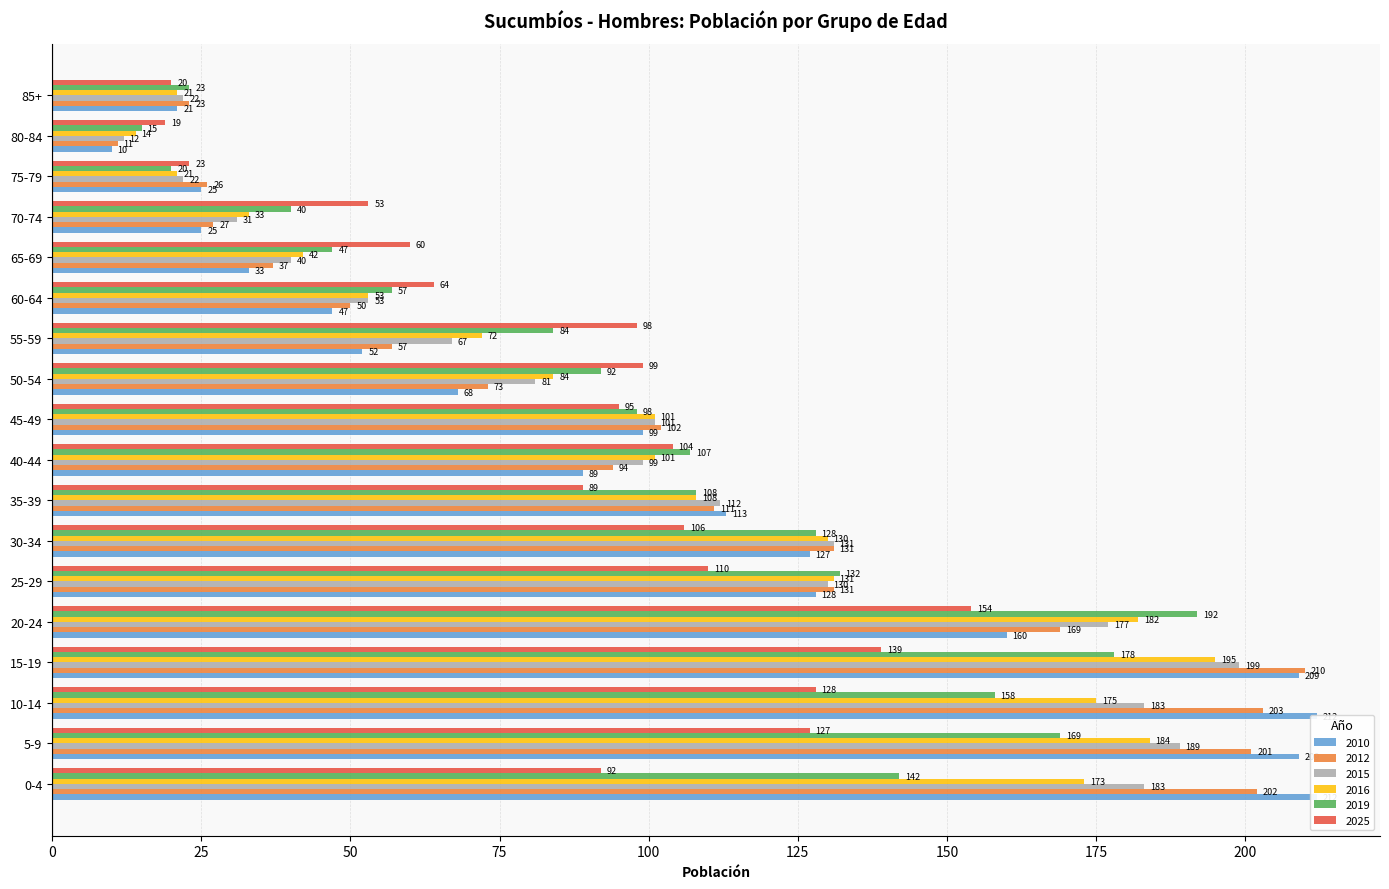

How many bars are there in total?

108